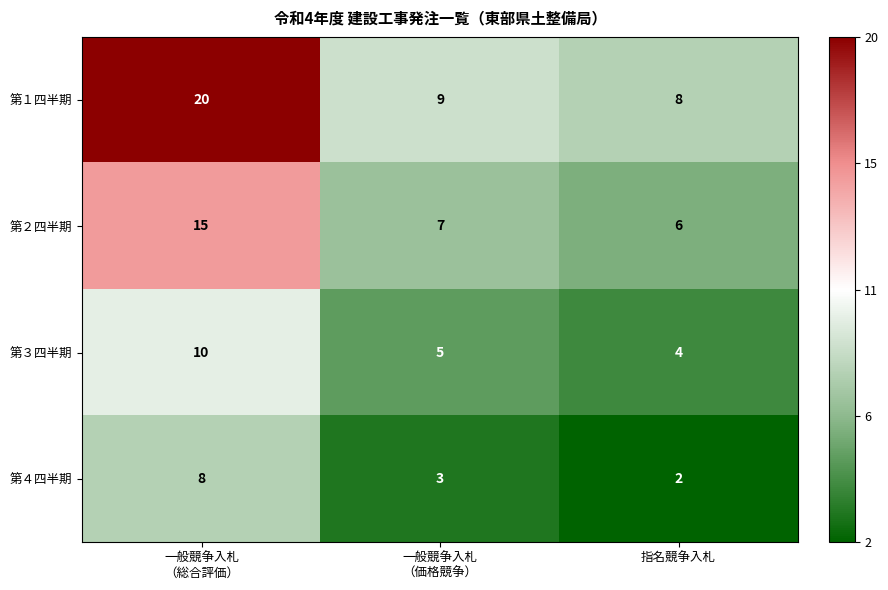

Which label corresponds to the smallest value in the chart?

指名競争入札